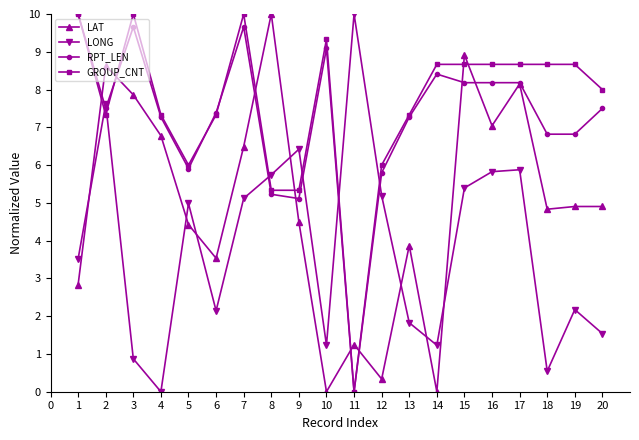

Is the value of GROUP_CNT at 17 greater than the value of LAT at 1?

Yes